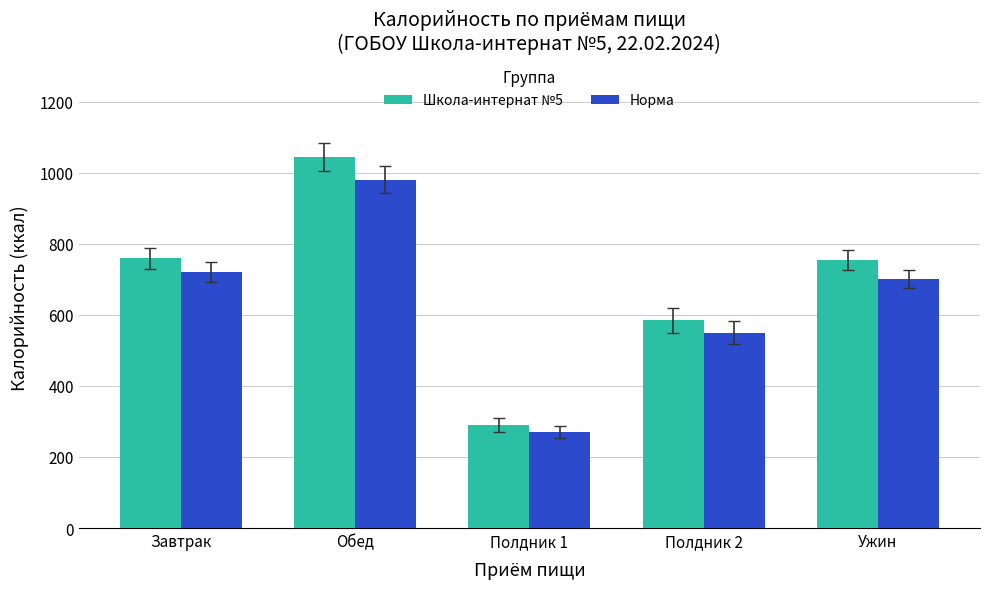

The value of Норма at Завтрак is 952.2. True or false?

False